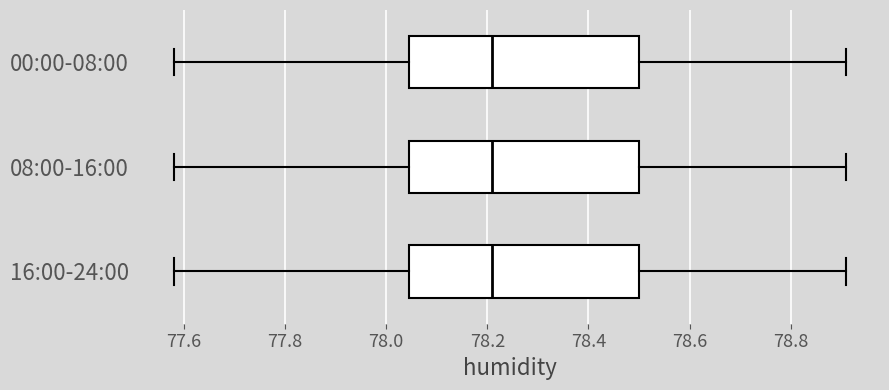

Reading bottom to top, read every box against the x-axis: the position of its median line, the range the box covers, and the ends of its whiskers. The values are not printed on the chart, so give them approximately, as read against the axis.

16:00-24:00: median 78.22, box 78.04 to 78.50, whiskers 77.58 to 78.92
08:00-16:00: median 78.22, box 78.04 to 78.50, whiskers 77.58 to 78.92
00:00-08:00: median 78.22, box 78.04 to 78.50, whiskers 77.58 to 78.92